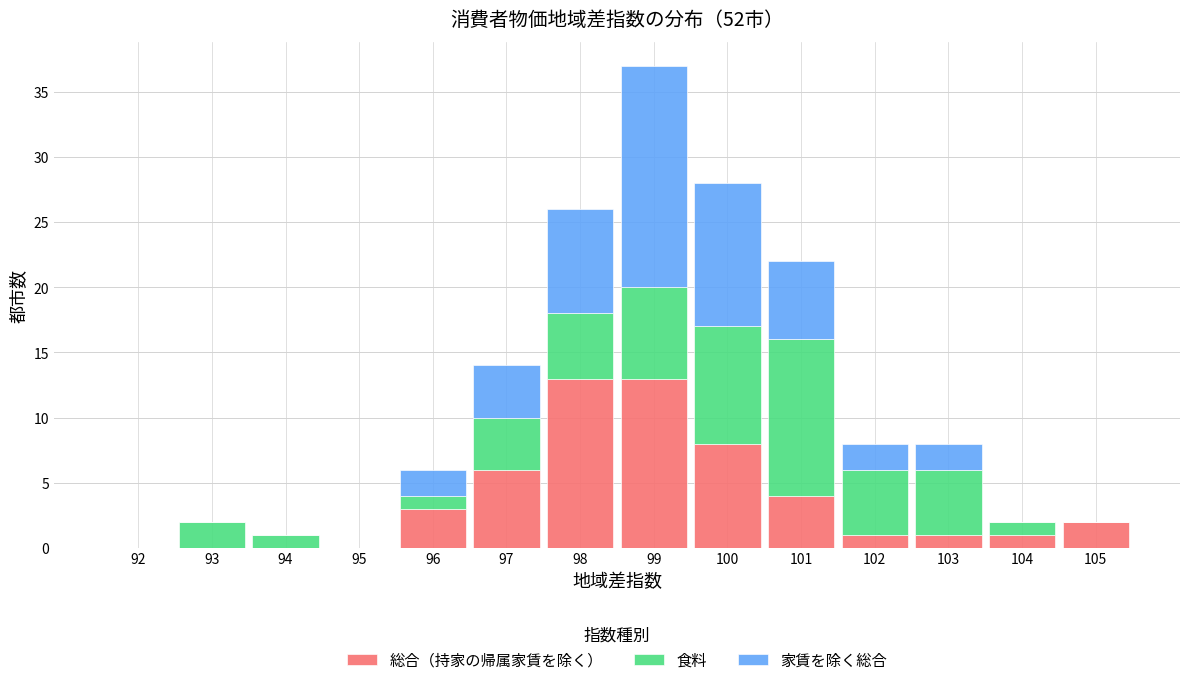

At which category is the sum across all series the highest?

99